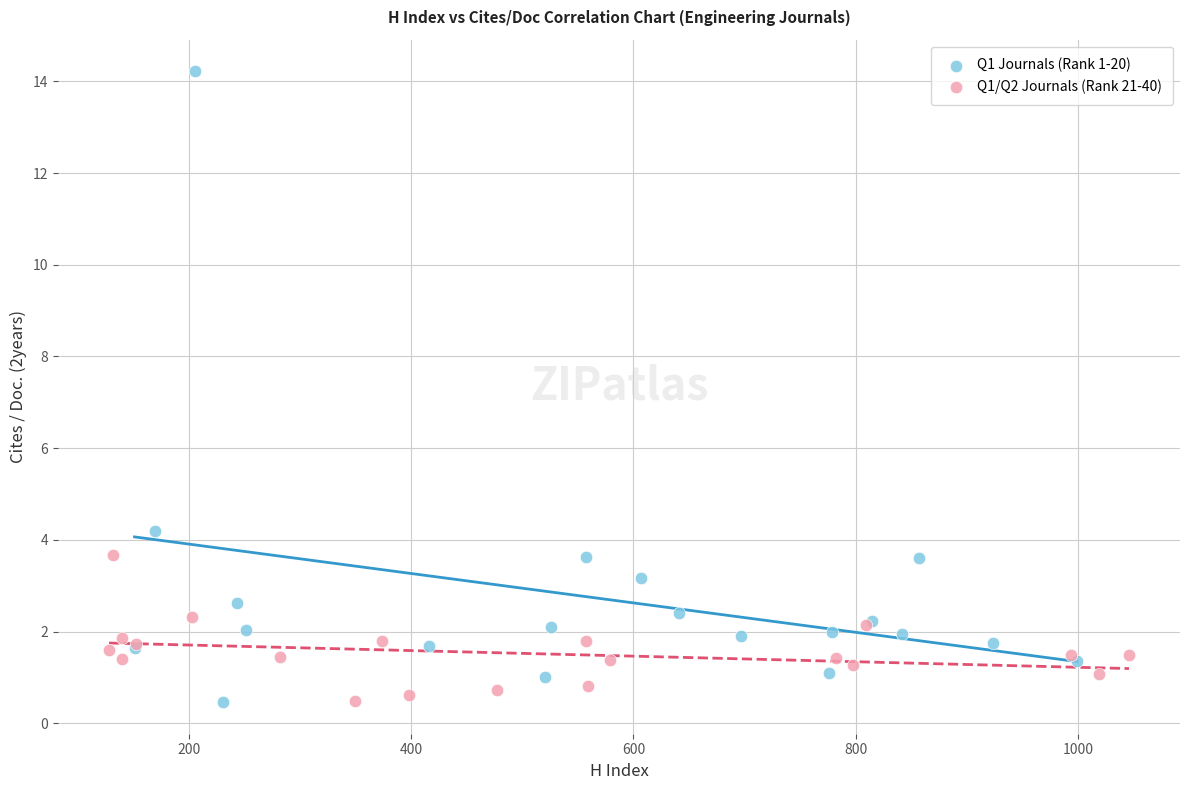

Which series contains the highest Y value?

Q1 Journals (Rank 1-20)